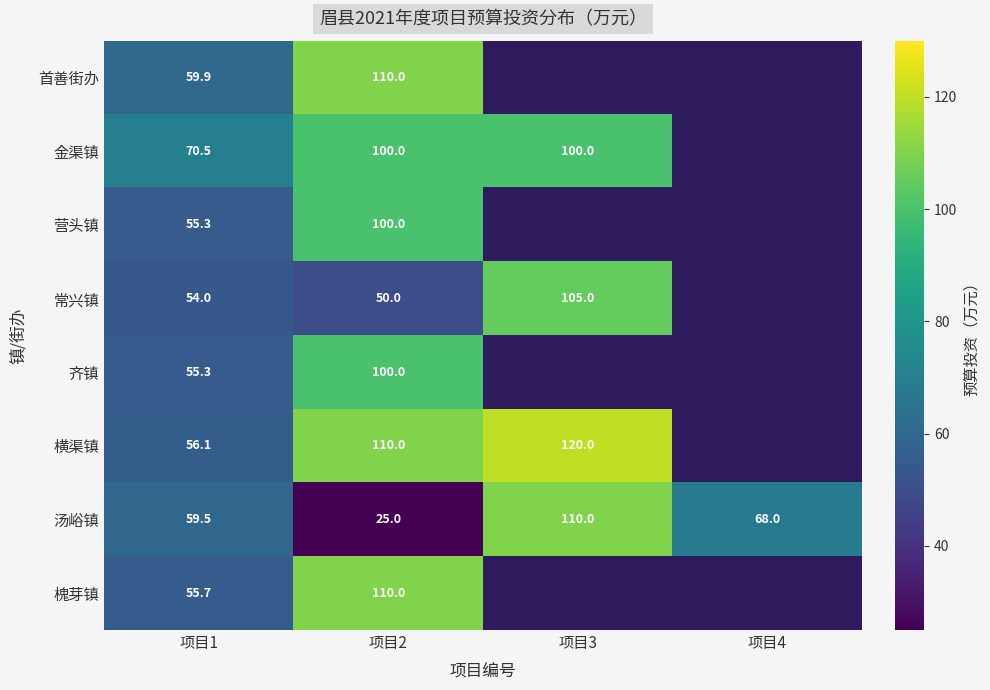

What is the difference between the highest and lowest values at 项目2?

85.0